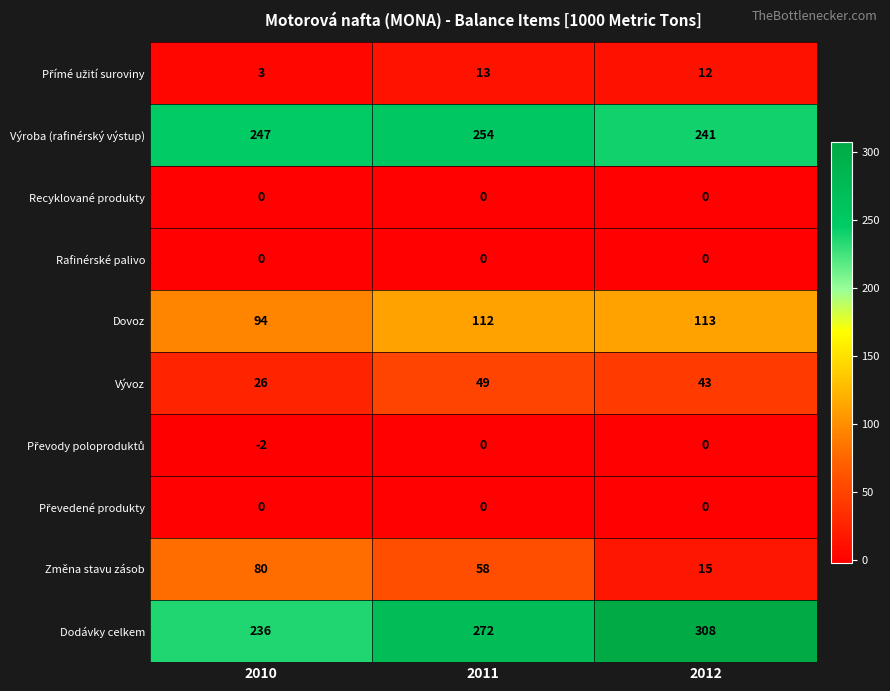

What value does the Dodávky celkem series have at 2010?

236